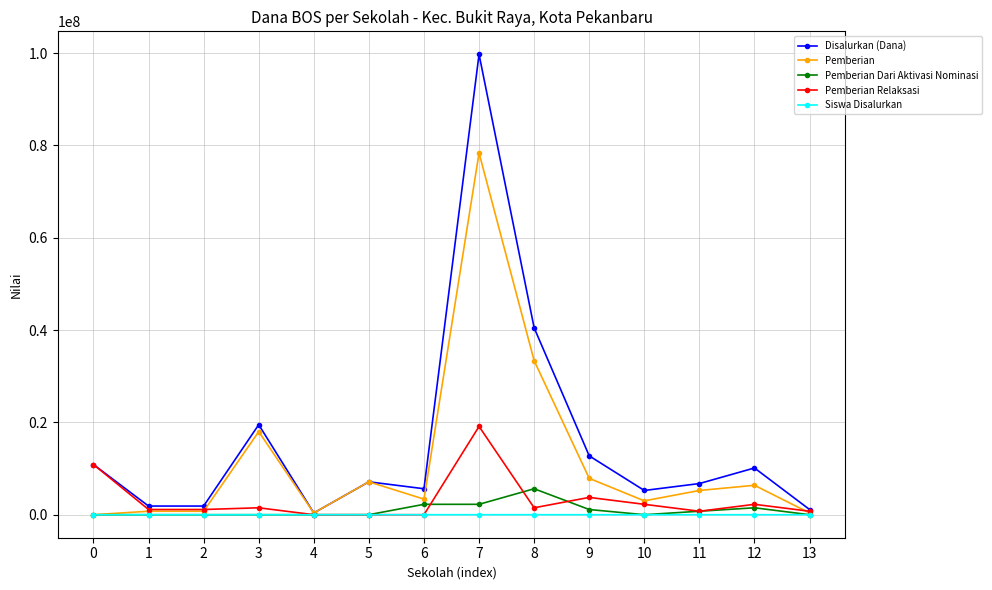

How many lines are shown in the chart?

5